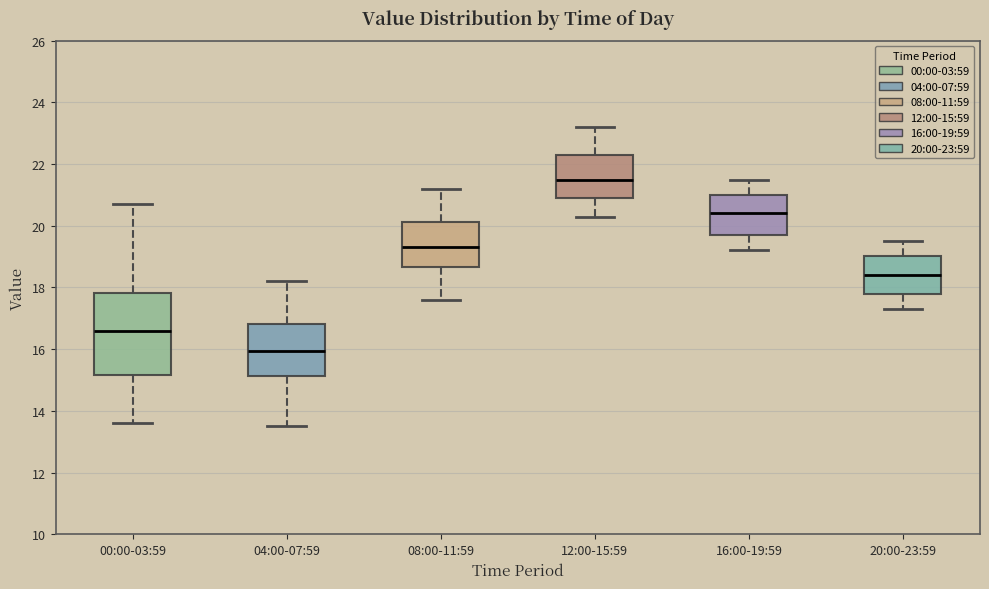

Which box is the tallest, from its lower edge to its upper edge?

00:00-03:59